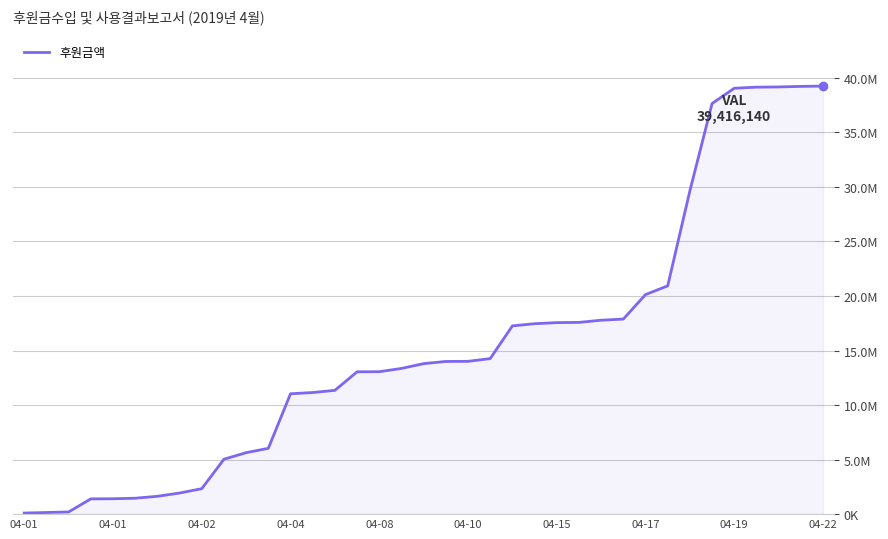

What is the average value?

15298783